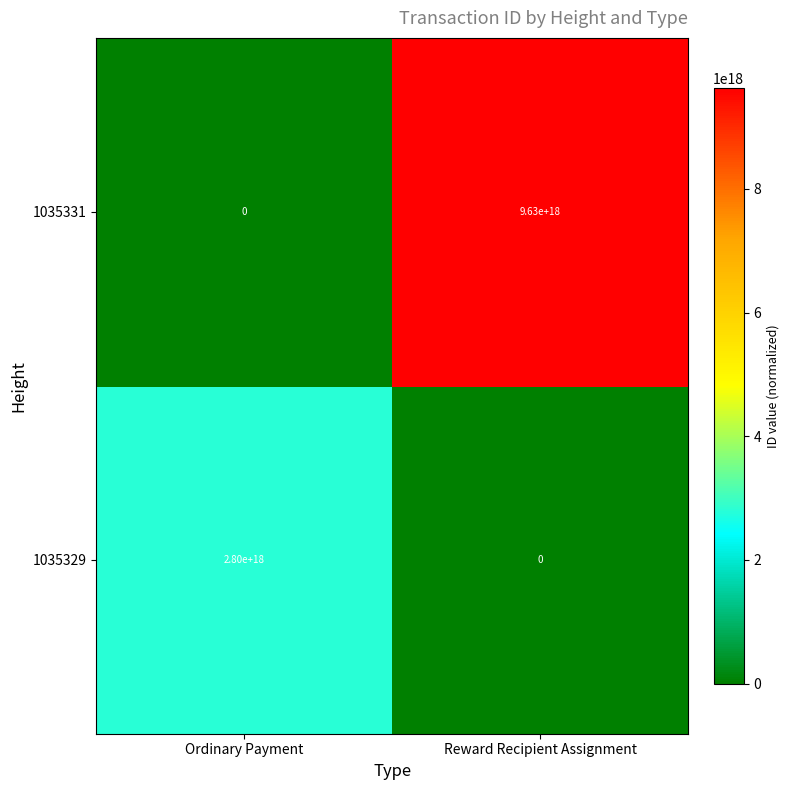

How many data points in 1035331 are less than 9630000000000000000?

1